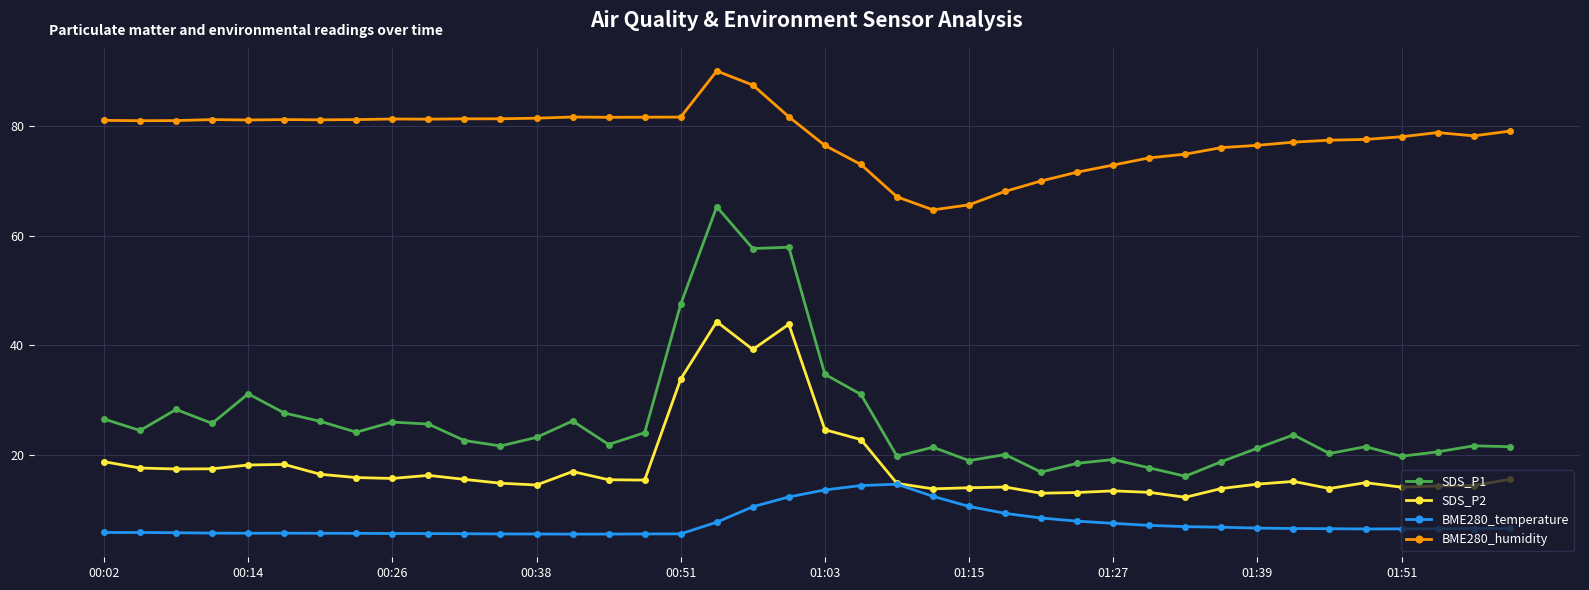

Which series has the largest range (max minus min)?

SDS_P1